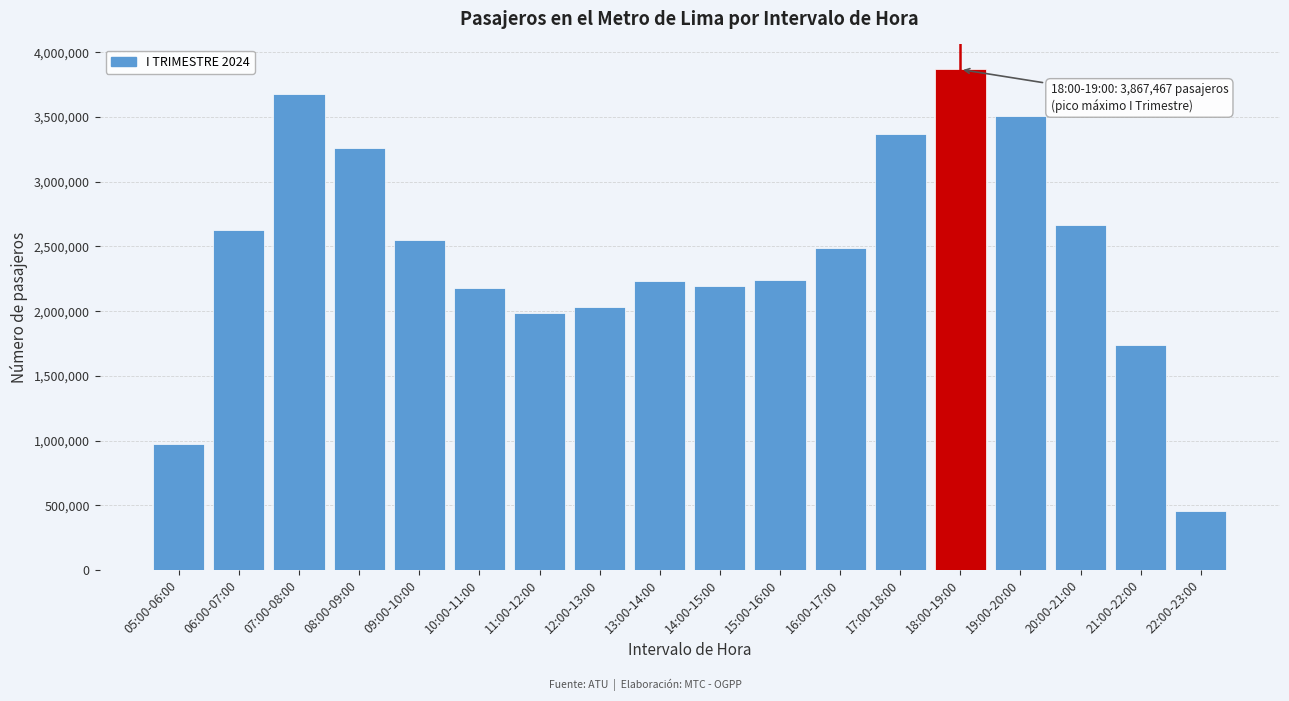

The chart shows a value of 3449800 at 12:00-13:00. True or false?

False